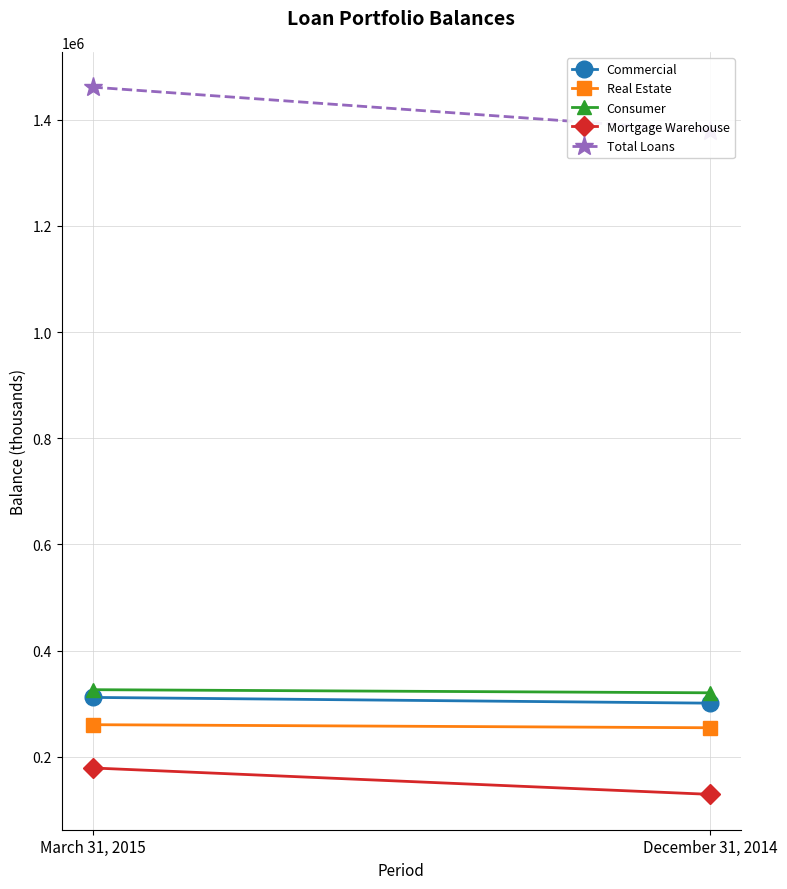

Reading left to right, extract all data points from this chart.

Commercial: 311789	300940
Real Estate: 260390	254625
Consumer: 326334	320459
Mortgage Warehouse: 178899	129156
Total Loans: 1461359	1378554